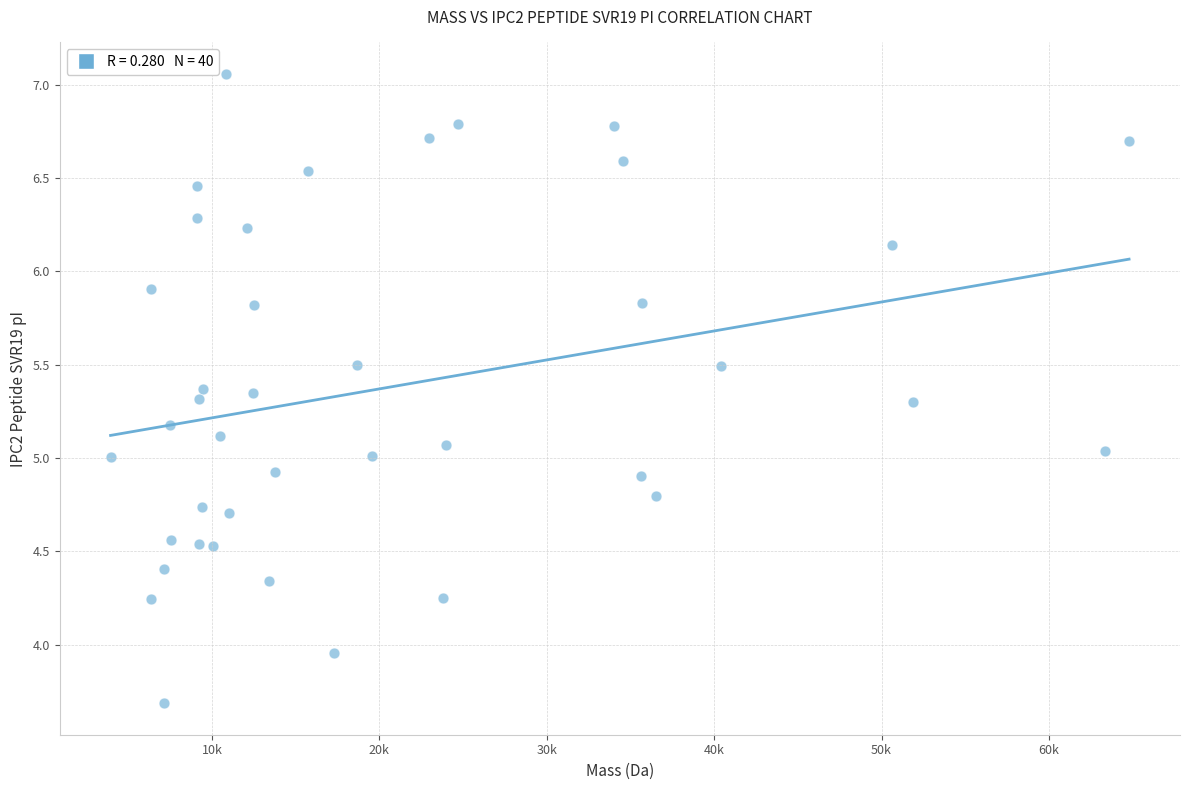

What is the range of X values (max minus min)?

60848.0